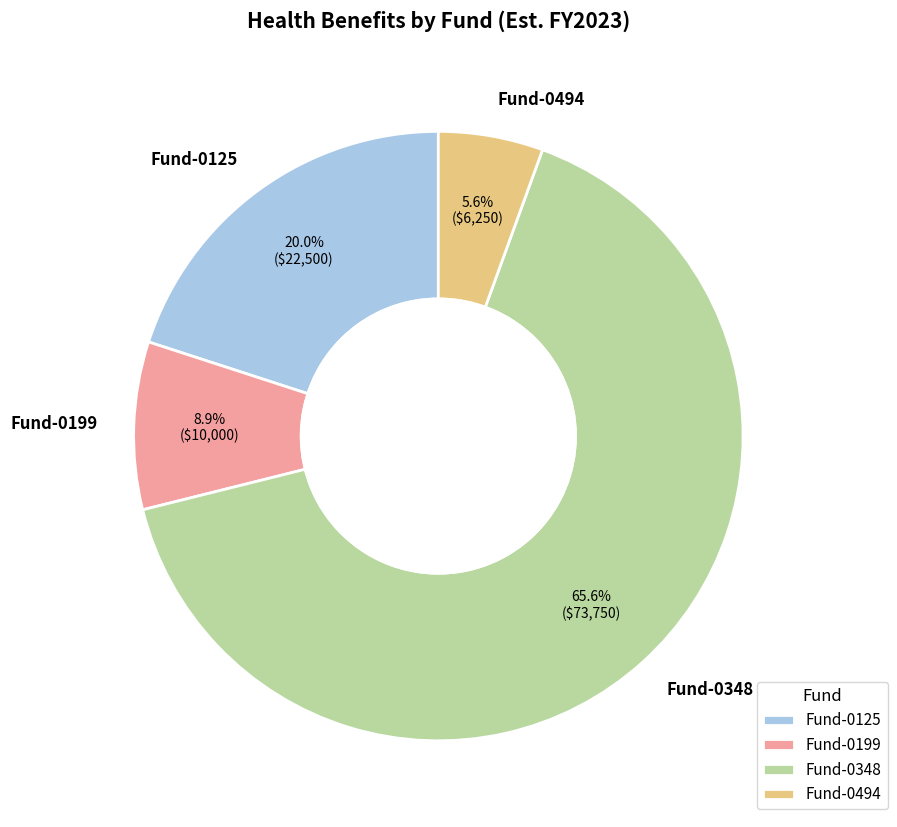

What percentage is the Fund-0348 slice, to the nearest percent?

66%